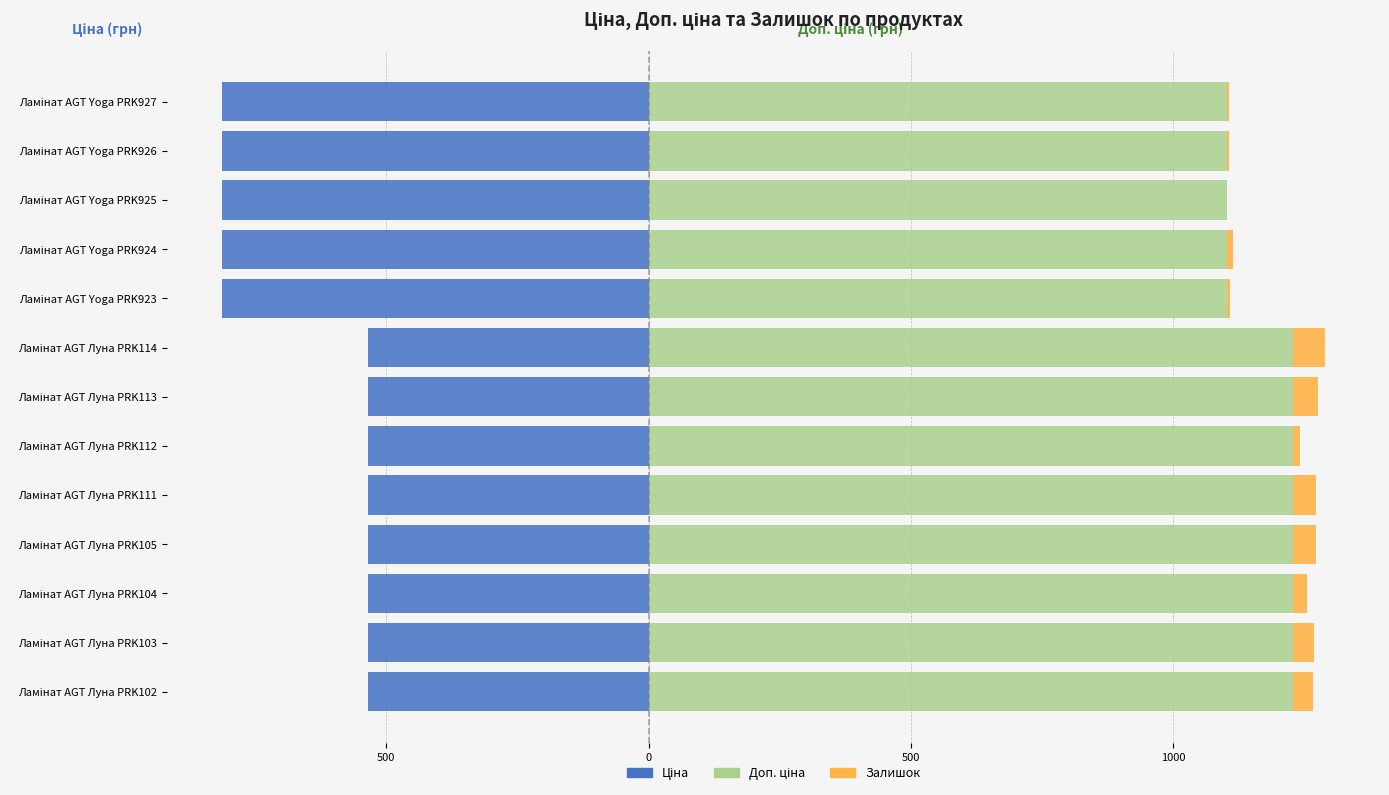

What are all the series names shown in the legend?

Ціна, Доп. ціна, Залишок